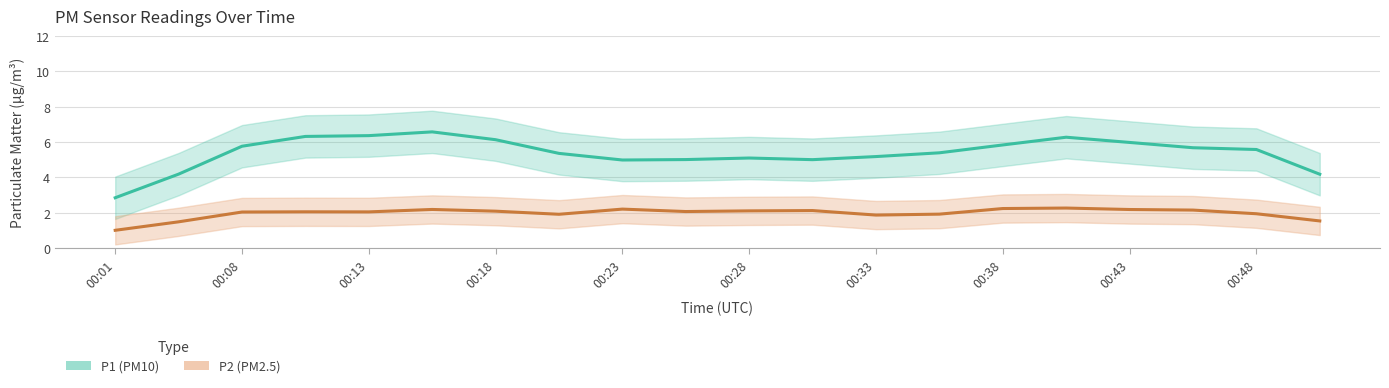

In P1 (PM10), how many points are higher than both neighbors (excluding endpoints)?

3